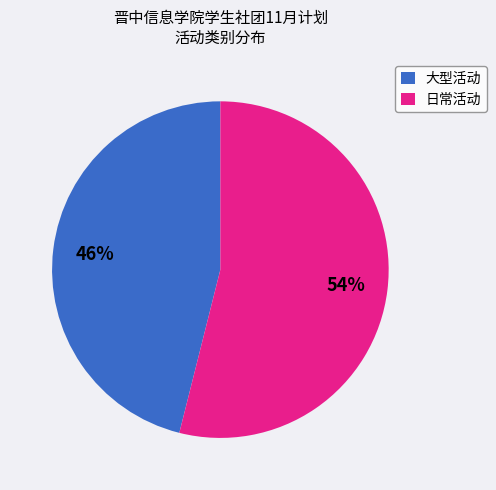

To the nearest percent, what is the average slice percentage?

50%